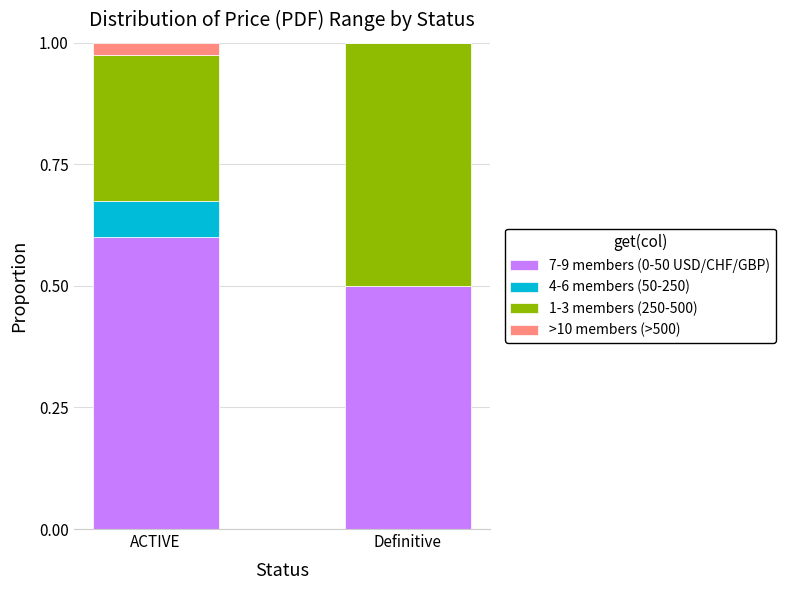

Reading left to right, transcribe the values for 7-9 members (0-50 USD/CHF/GBP).

ACTIVE=0.6	Definitive=0.5